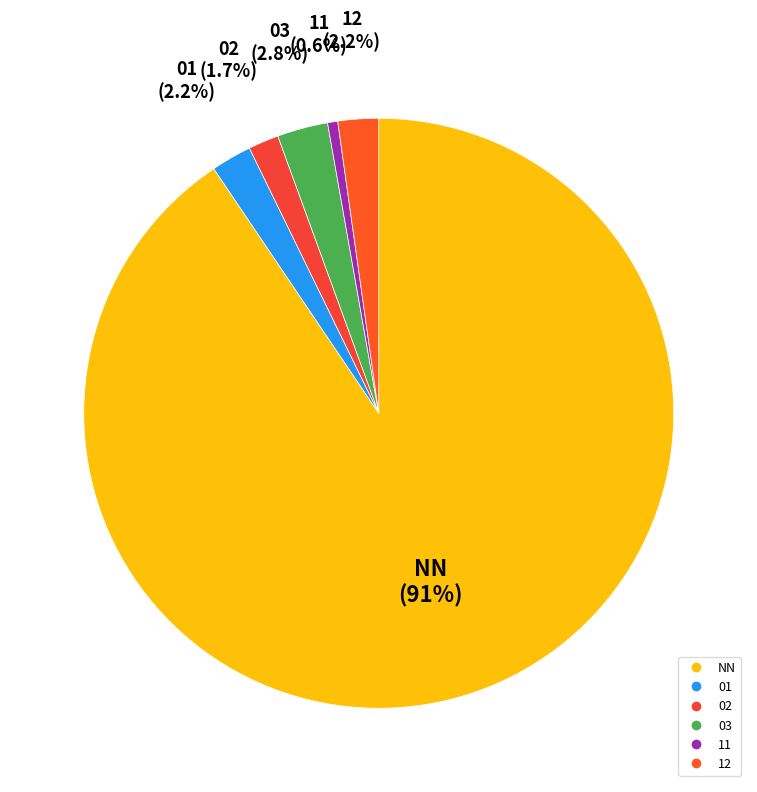

Which category has the biggest portion of the pie?

NN